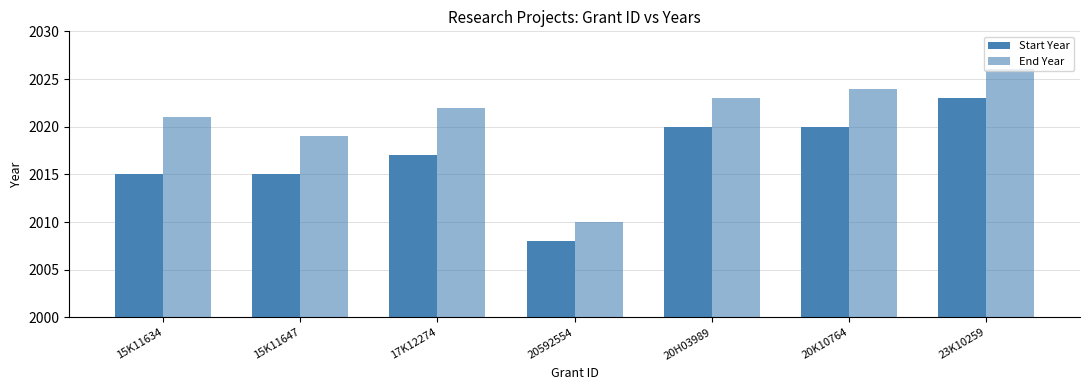

How many groups of bars are there?

7